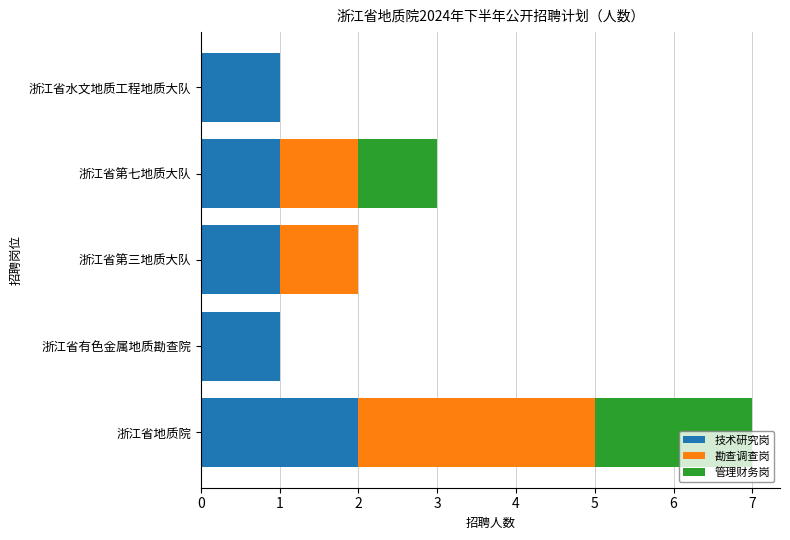

What is the average value of the 技术研究岗 series?

1